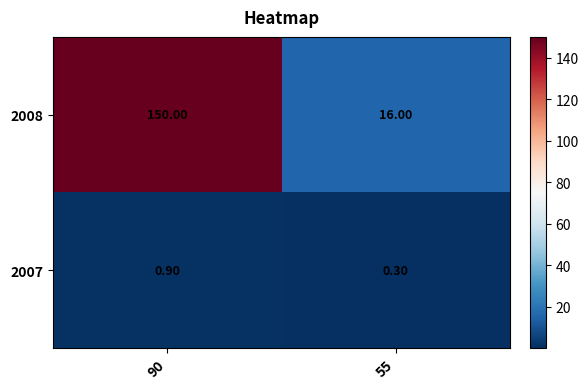

Which series has the largest total across all categories?

2008